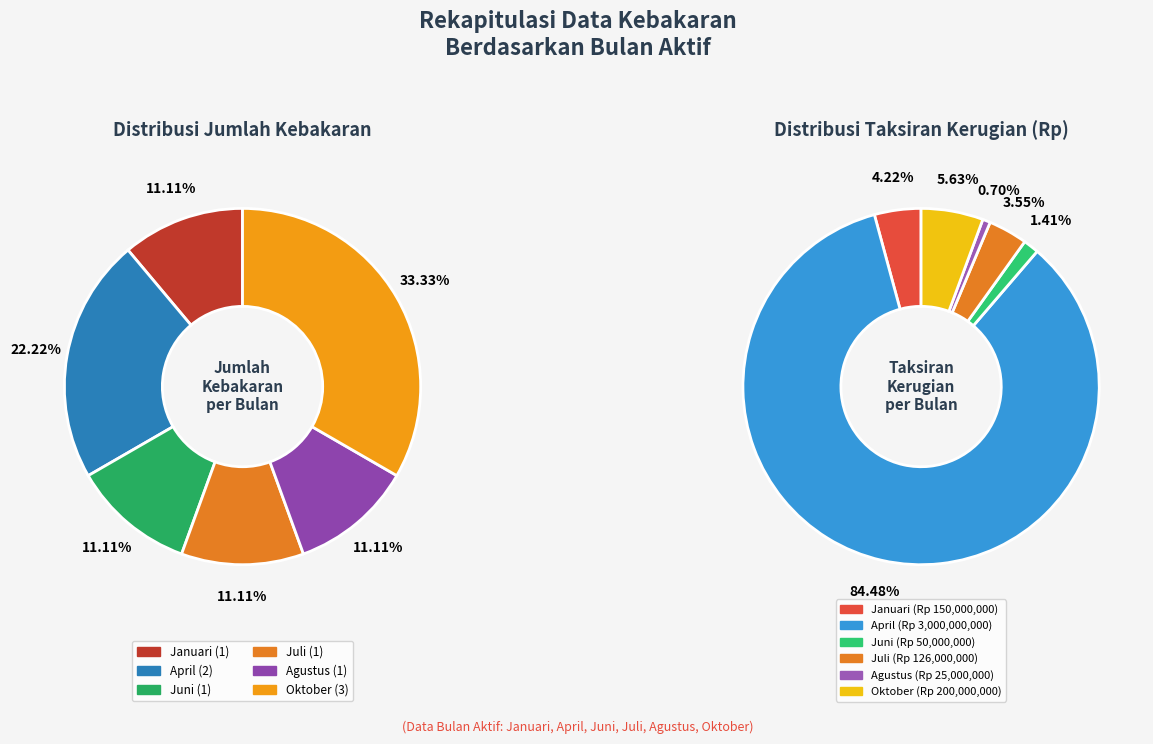

Combined, do Juli and Juni account for over 50%?

No